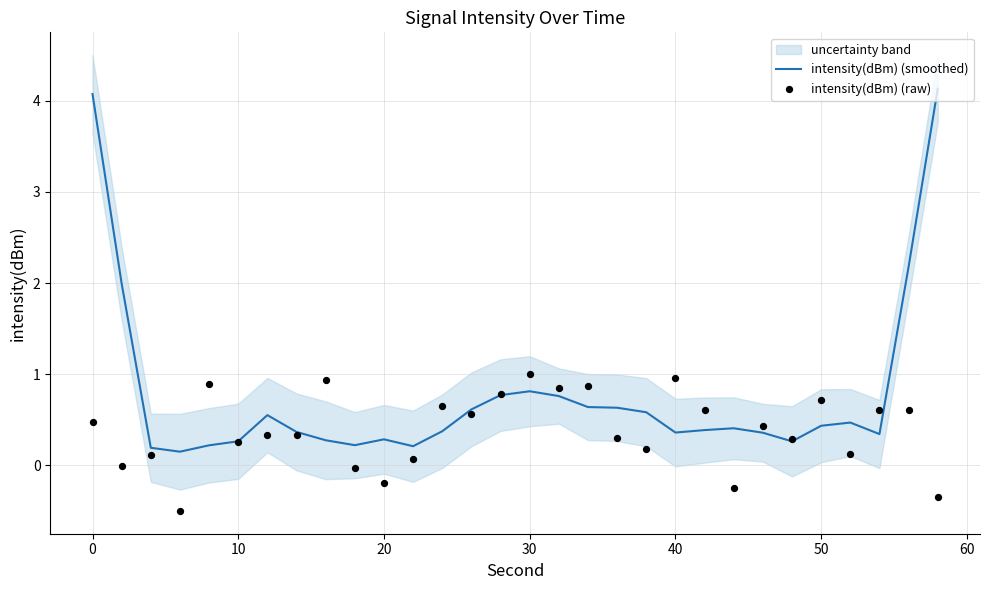

Which series has the widest spread of Y values?

intensity(dBm) (smoothed)